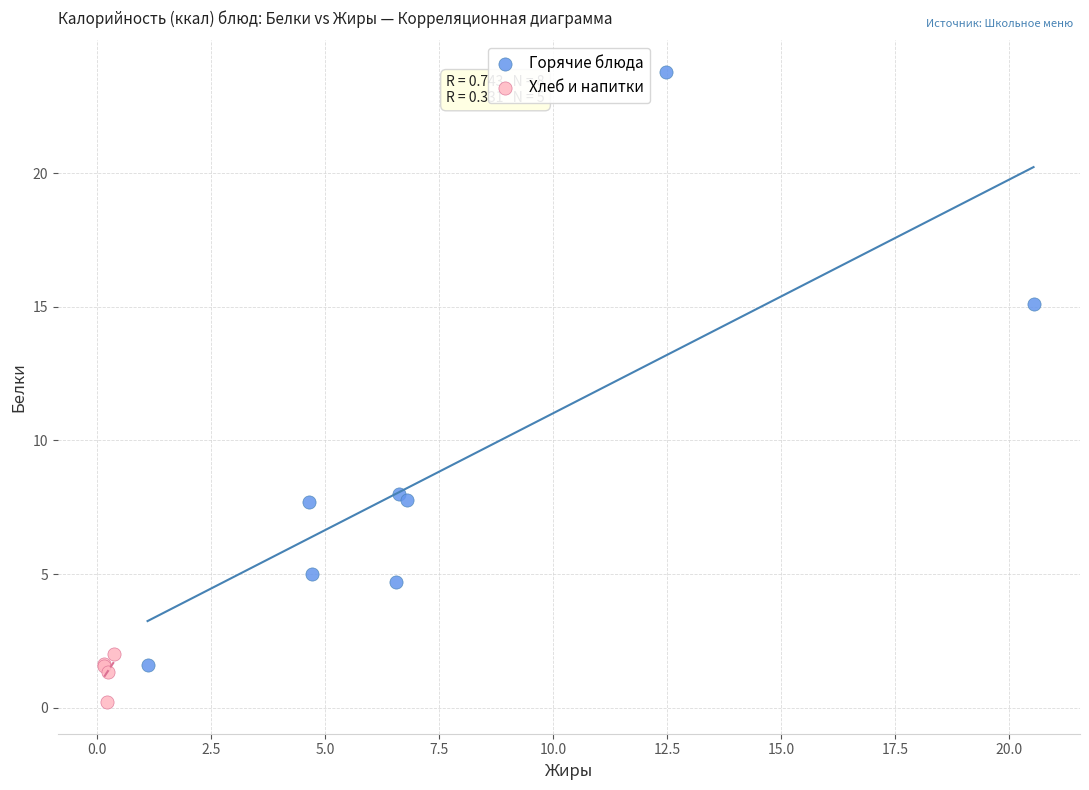

Which series reaches the maximum Y coordinate?

Горячие блюда